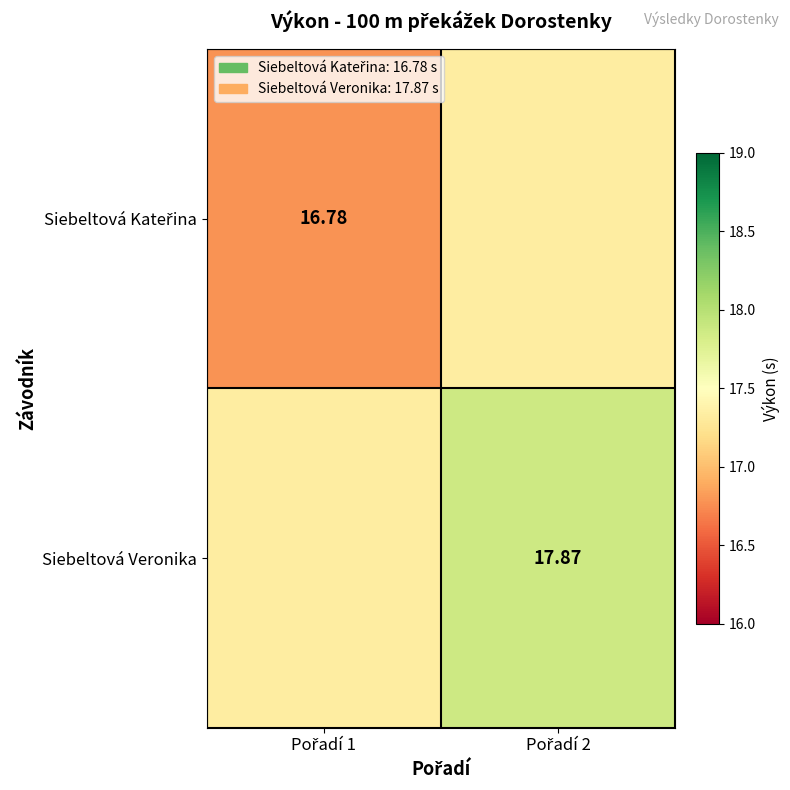

What is the smallest value displayed?

16.8